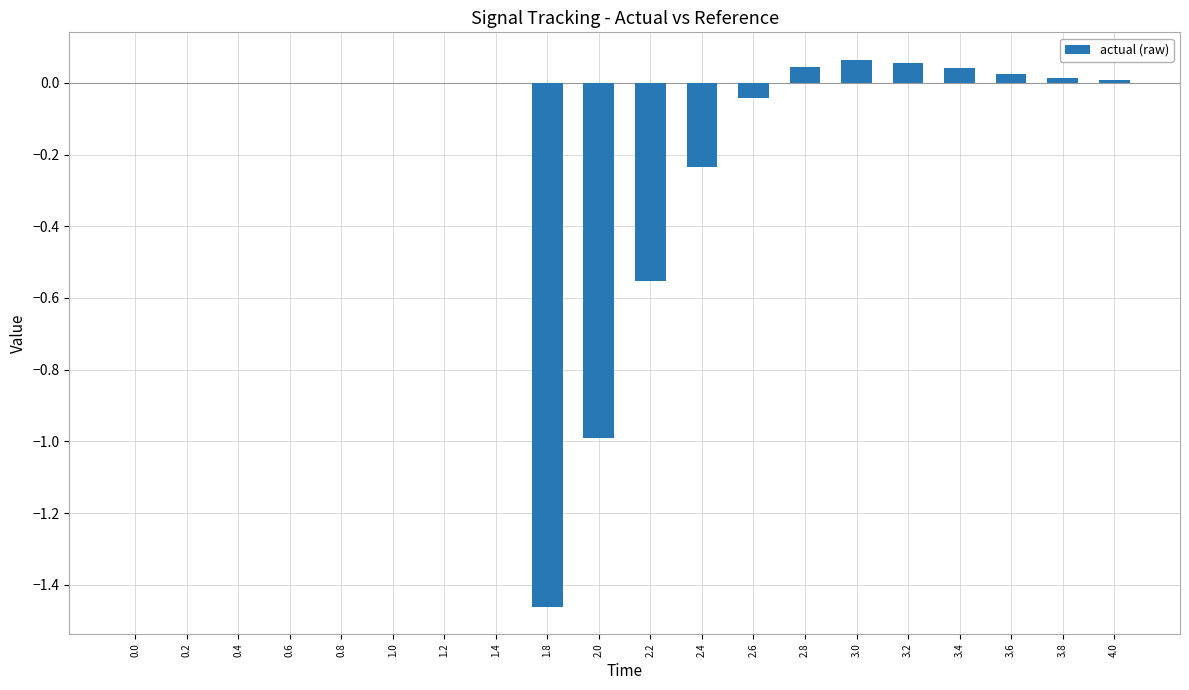

Are the bars horizontal?

No